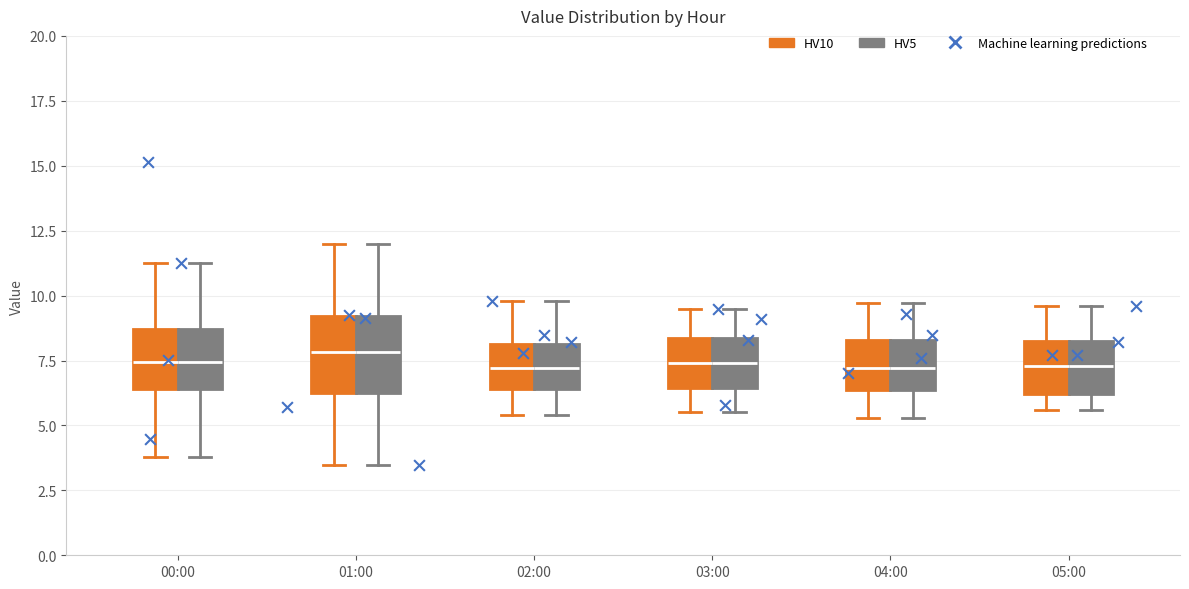

Reading left to right, read every box against the y-axis: the position of its median line, the range the box covers, and the ends of its whiskers. The values are not printed on the chart, so give them approximately, as read against the axis.

00:00 (HV10): median 7.5, box 6.5 to 8.5, whiskers 4.0 to 11.5
00:00 (HV5): median 7.5, box 6.5 to 8.5, whiskers 4.0 to 11.5
01:00 (HV10): median 8.0, box 6.5 to 9.0, whiskers 3.5 to 12.0
01:00 (HV5): median 8.0, box 6.5 to 9.0, whiskers 3.5 to 12.0
02:00 (HV10): median 7.0, box 6.5 to 8.0, whiskers 5.5 to 10.0
02:00 (HV5): median 7.0, box 6.5 to 8.0, whiskers 5.5 to 10.0
03:00 (HV10): median 7.5, box 6.5 to 8.5, whiskers 5.5 to 9.5
03:00 (HV5): median 7.5, box 6.5 to 8.5, whiskers 5.5 to 9.5
04:00 (HV10): median 7.0, box 6.5 to 8.5, whiskers 5.5 to 9.5
04:00 (HV5): median 7.0, box 6.5 to 8.5, whiskers 5.5 to 9.5
05:00 (HV10): median 7.5, box 6.0 to 8.5, whiskers 5.5 to 9.5
05:00 (HV5): median 7.5, box 6.0 to 8.5, whiskers 5.5 to 9.5